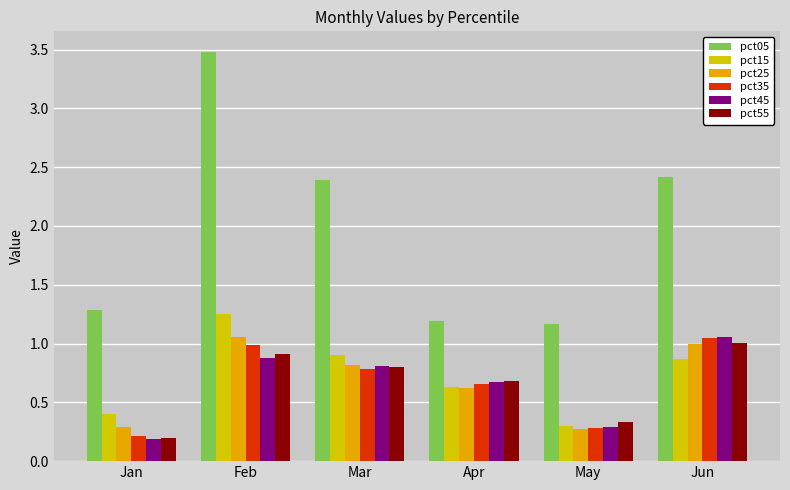

What is the difference between the highest and lowest values at Mar?

1.6